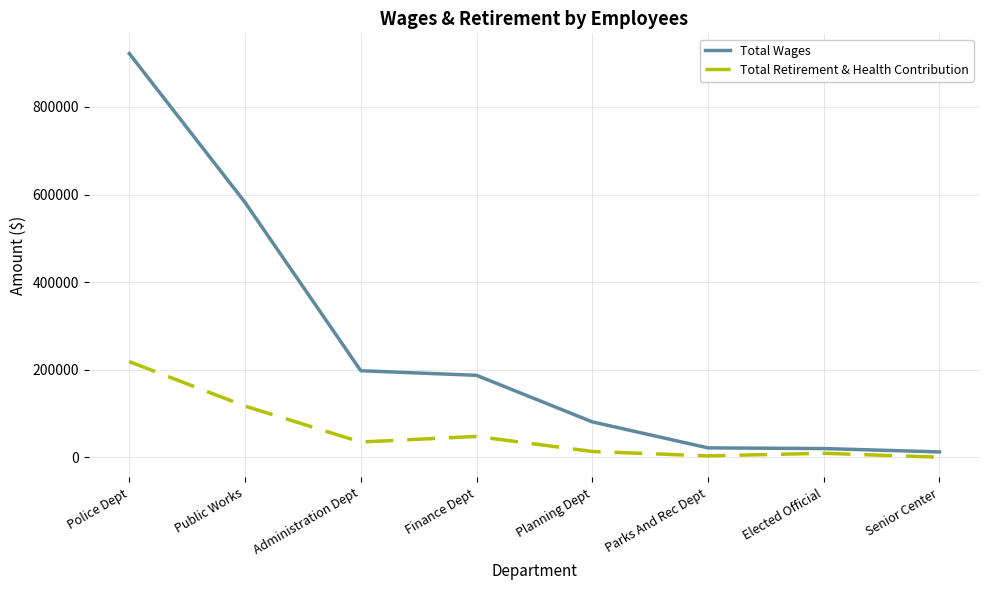

Which series has the largest range (max minus min)?

Total Wages